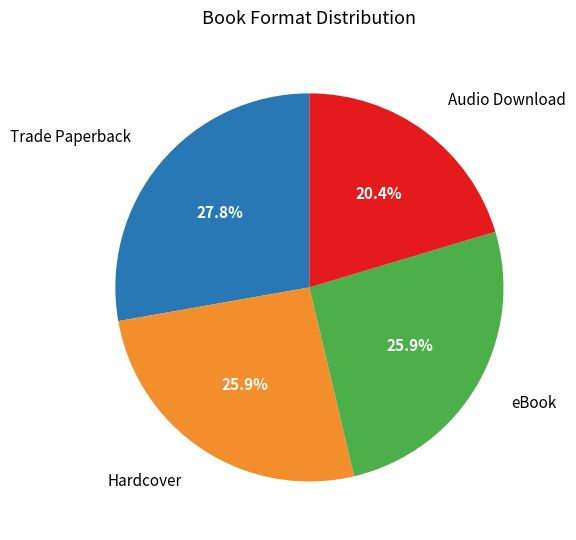

The Audio Download slice represents 20% of the pie. True or false?

True